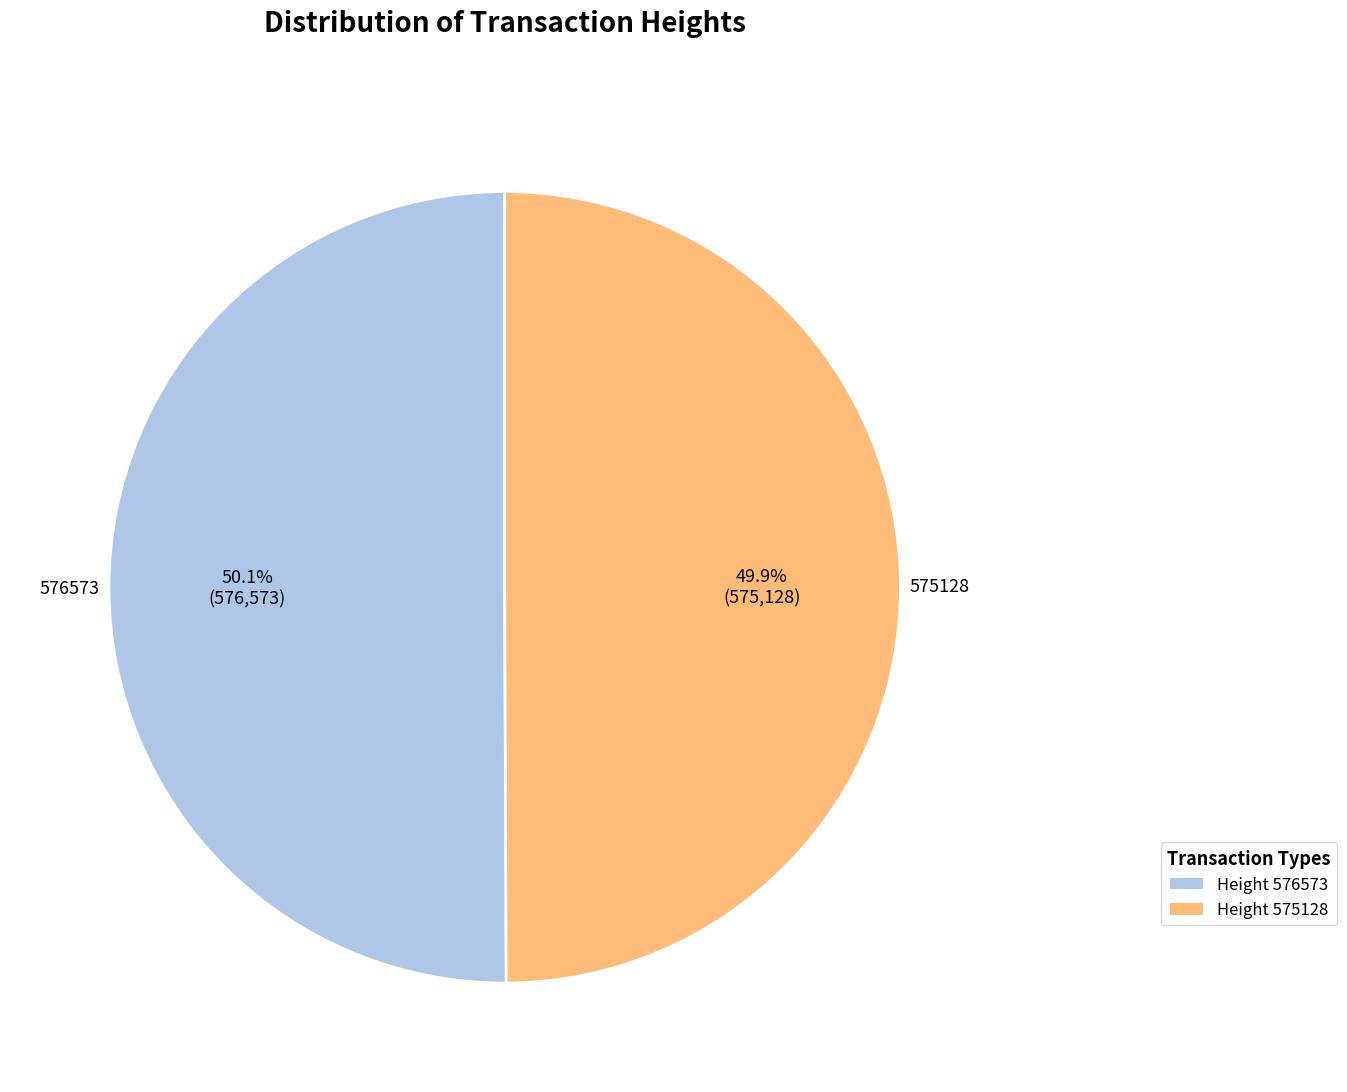

Is there a majority slice in this chart?

Yes